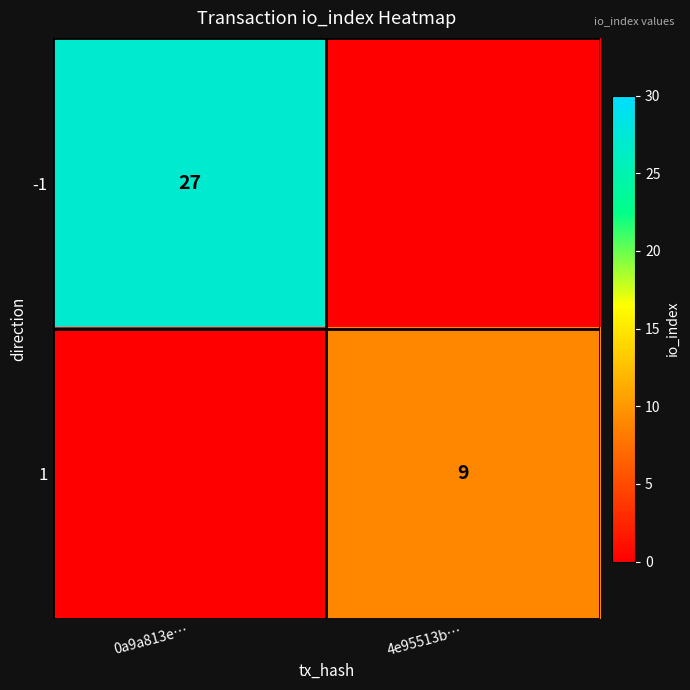

Which label corresponds to the largest value in the chart?

0a9a813e…